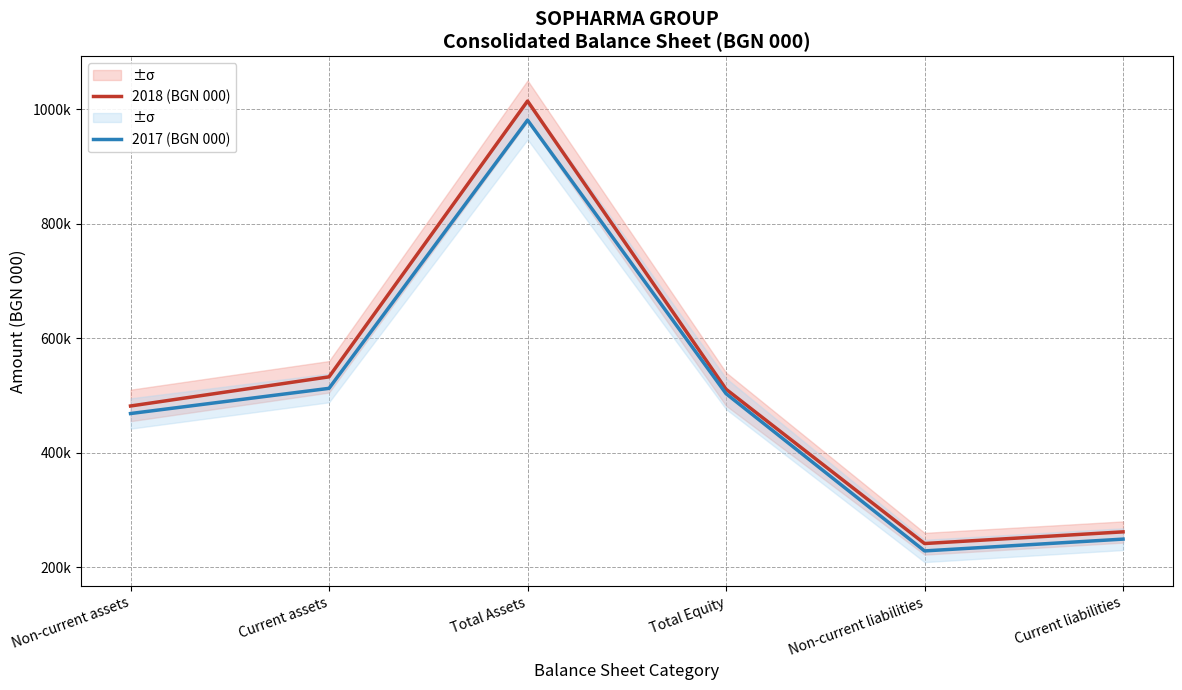

How many categories are shown in the chart?

6